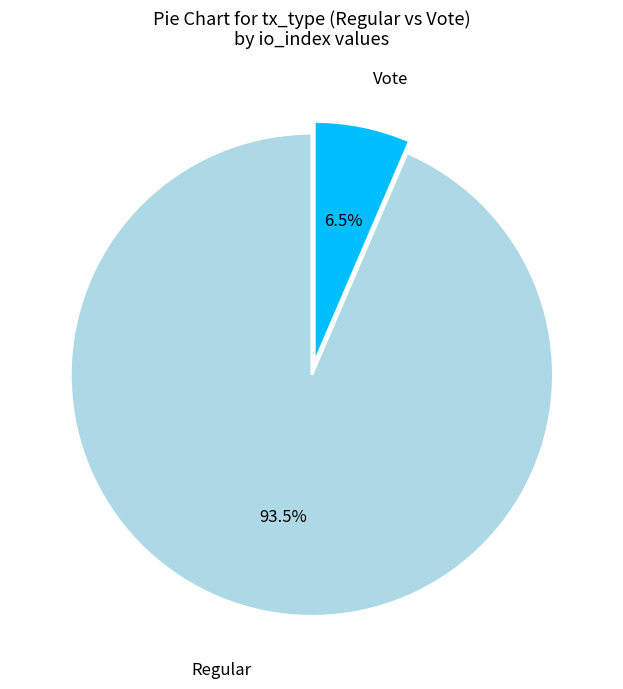

How many segments does this pie chart have?

2